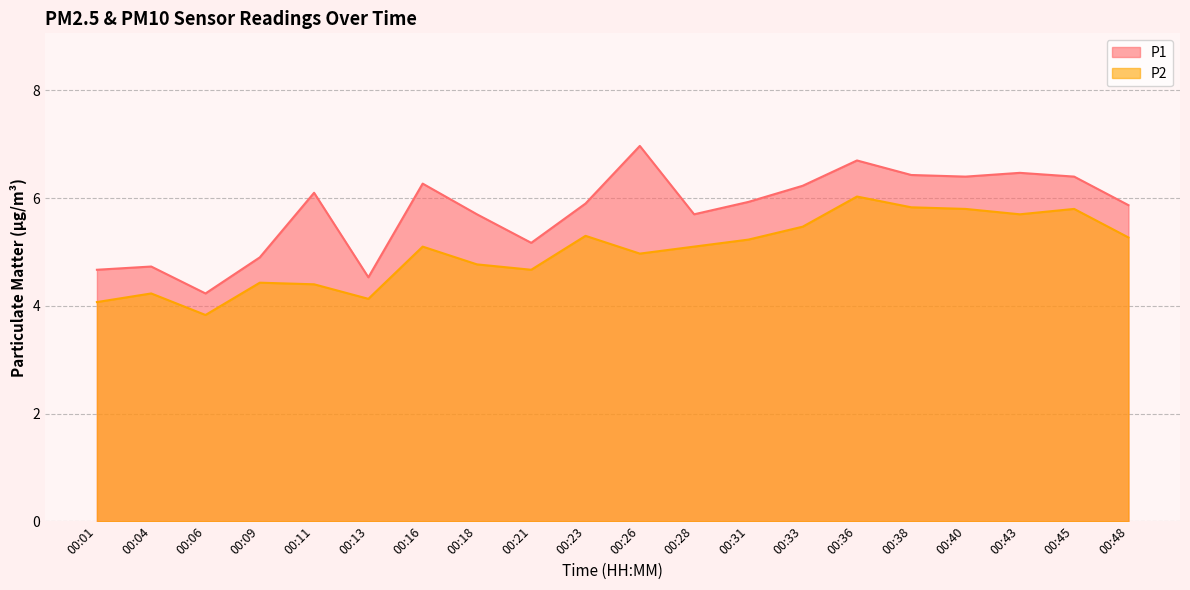

Does the chart have visible grid lines?

Yes